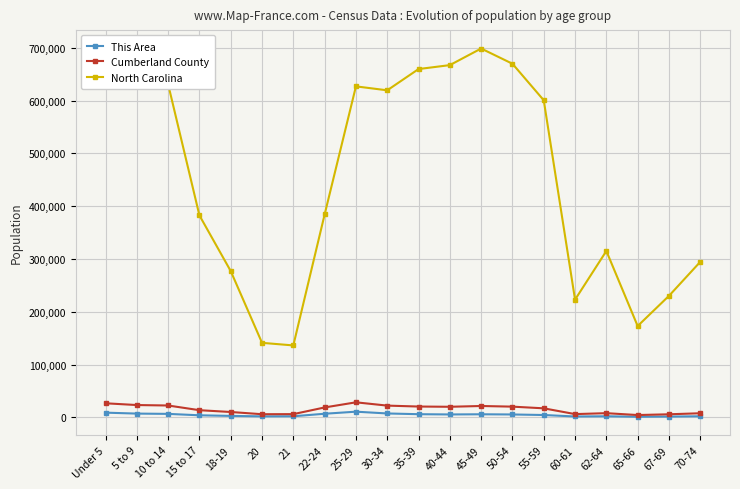

What is the label of the 12th point from the right?

25-29